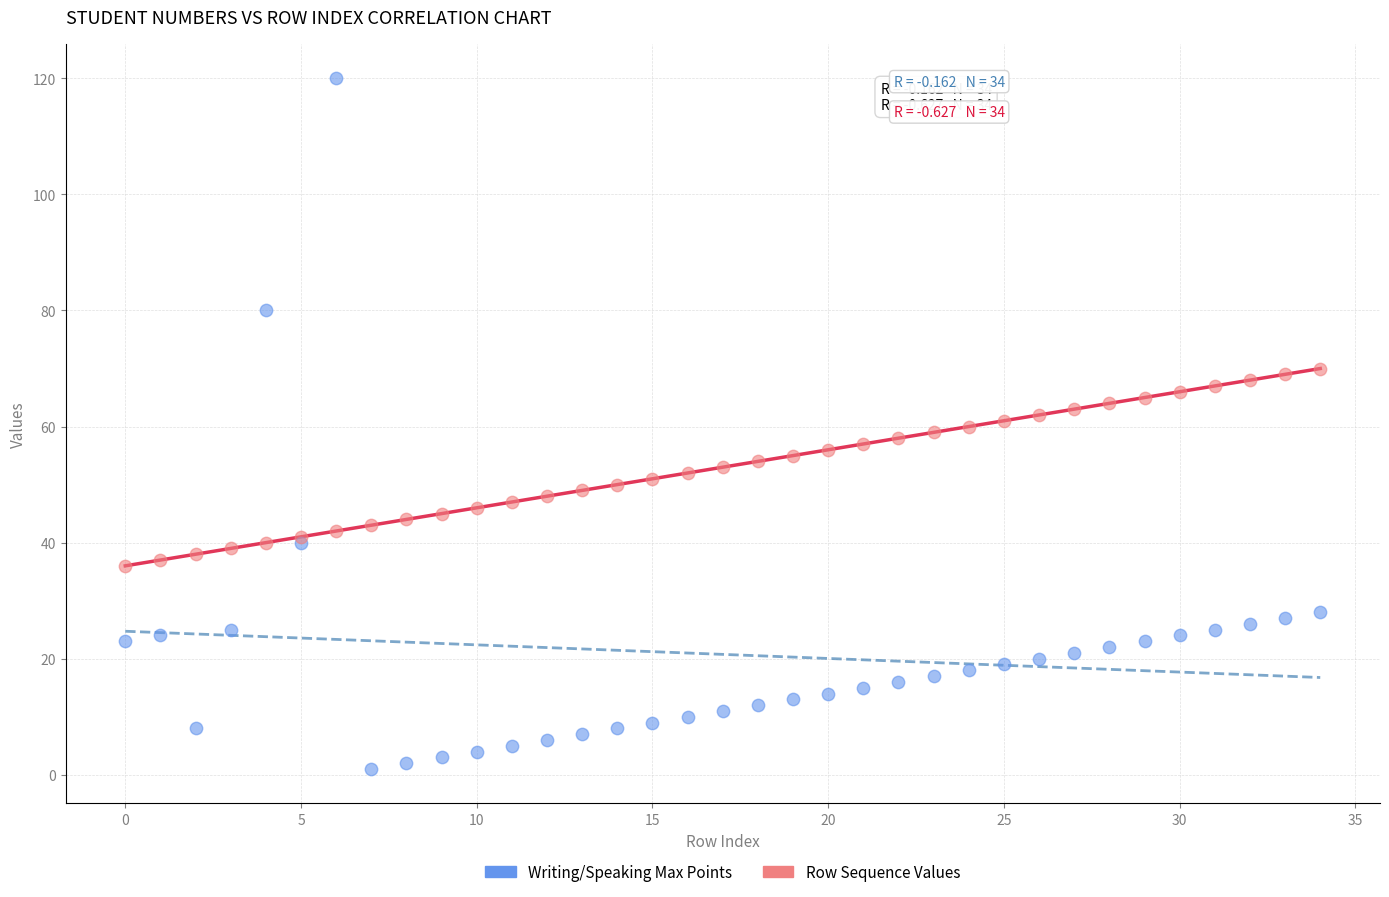

Which series reaches the maximum Y coordinate?

Writing/Speaking Max Points